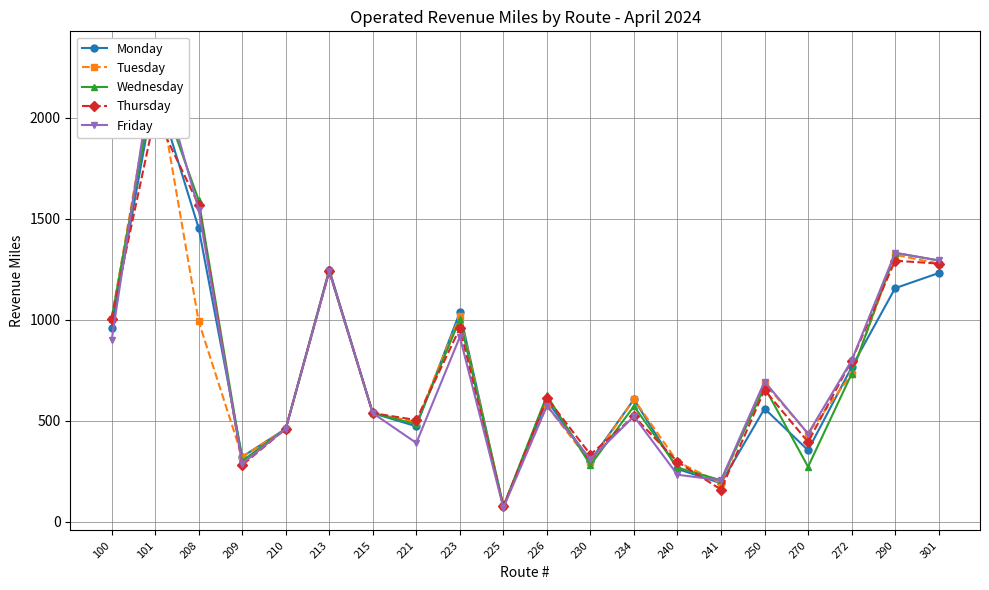

Between which two adjacent categories do Thursday and Friday first intersect?

100 and 101